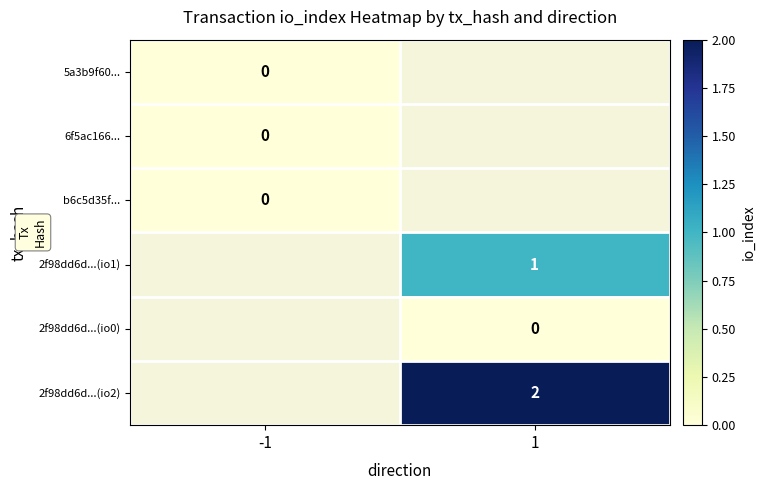

The value of 2f98dd6d...(io1) at 1 is 1. True or false?

True